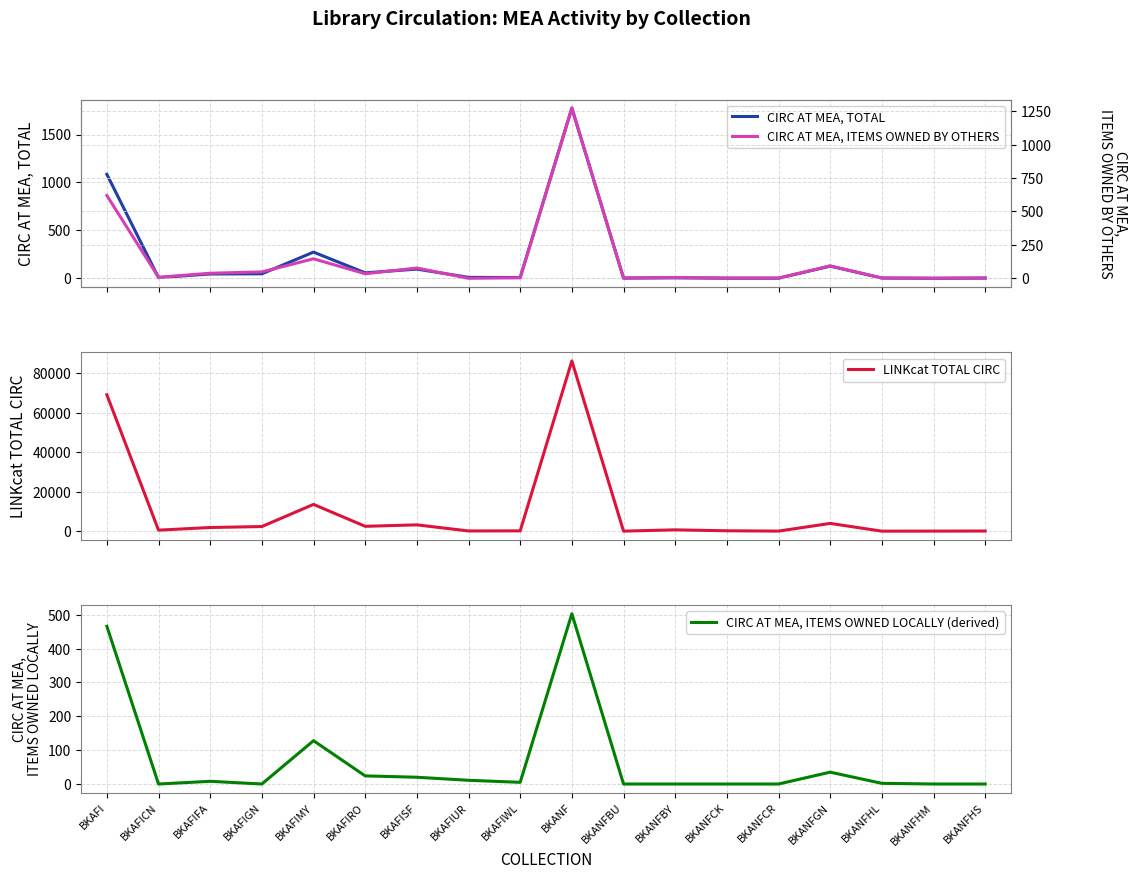

List the series in order of their peak value, highest first.

LINKcat TOTAL CIRC, CIRC AT MEA, TOTAL, CIRC AT MEA, ITEMS OWNED BY OTHERS, CIRC AT MEA, ITEMS OWNED LOCALLY (derived)